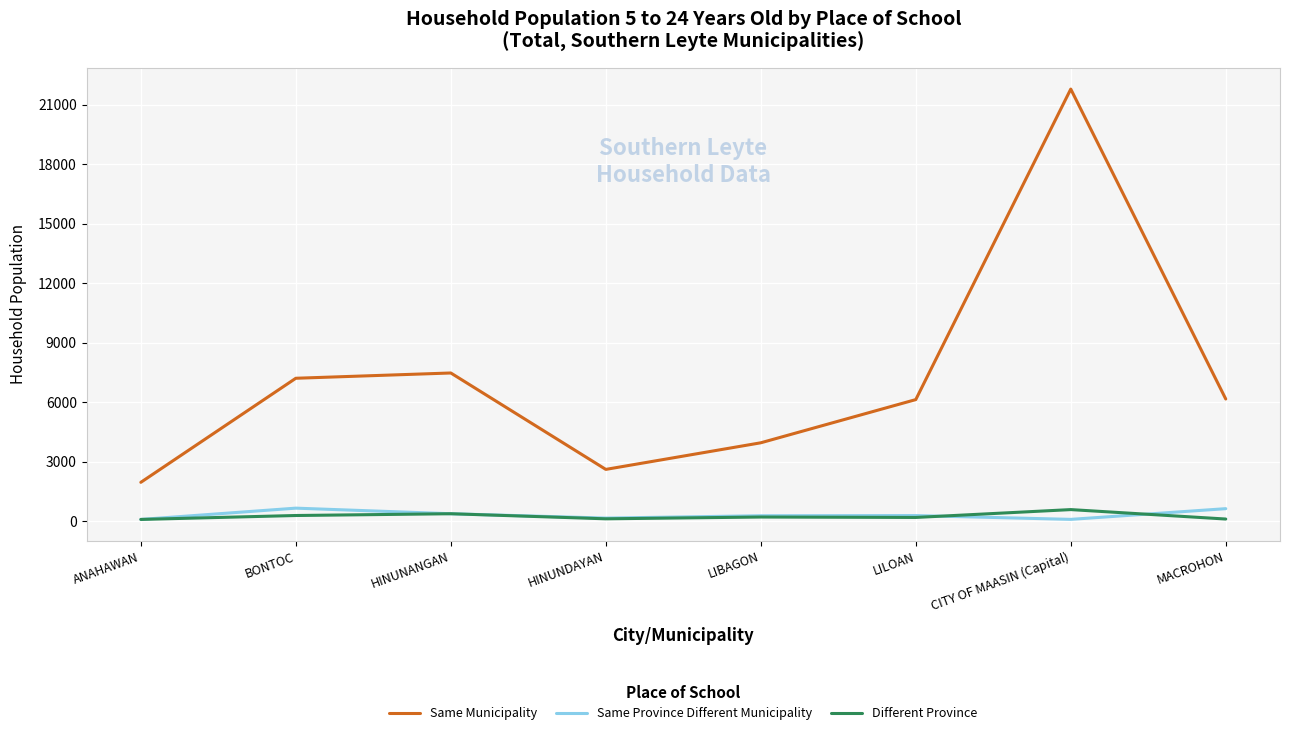

True or false: Same Municipality has a value of 21798 at CITY OF MAASIN (Capital).

True